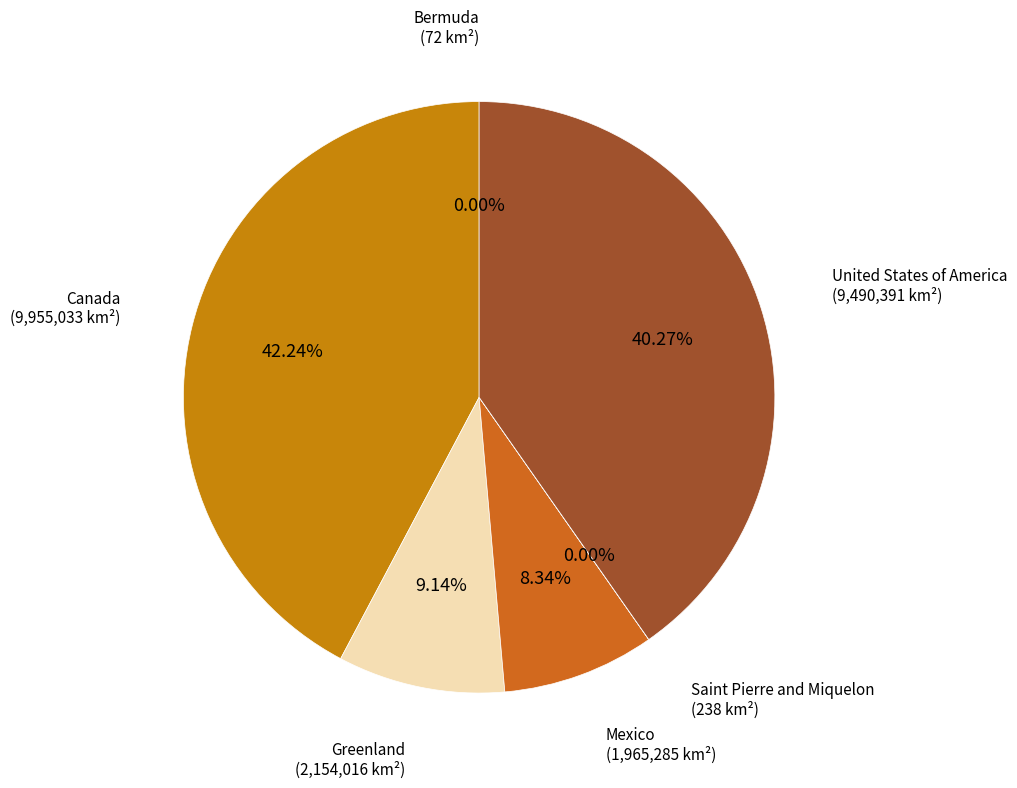

Which slice is the smallest?

Bermuda